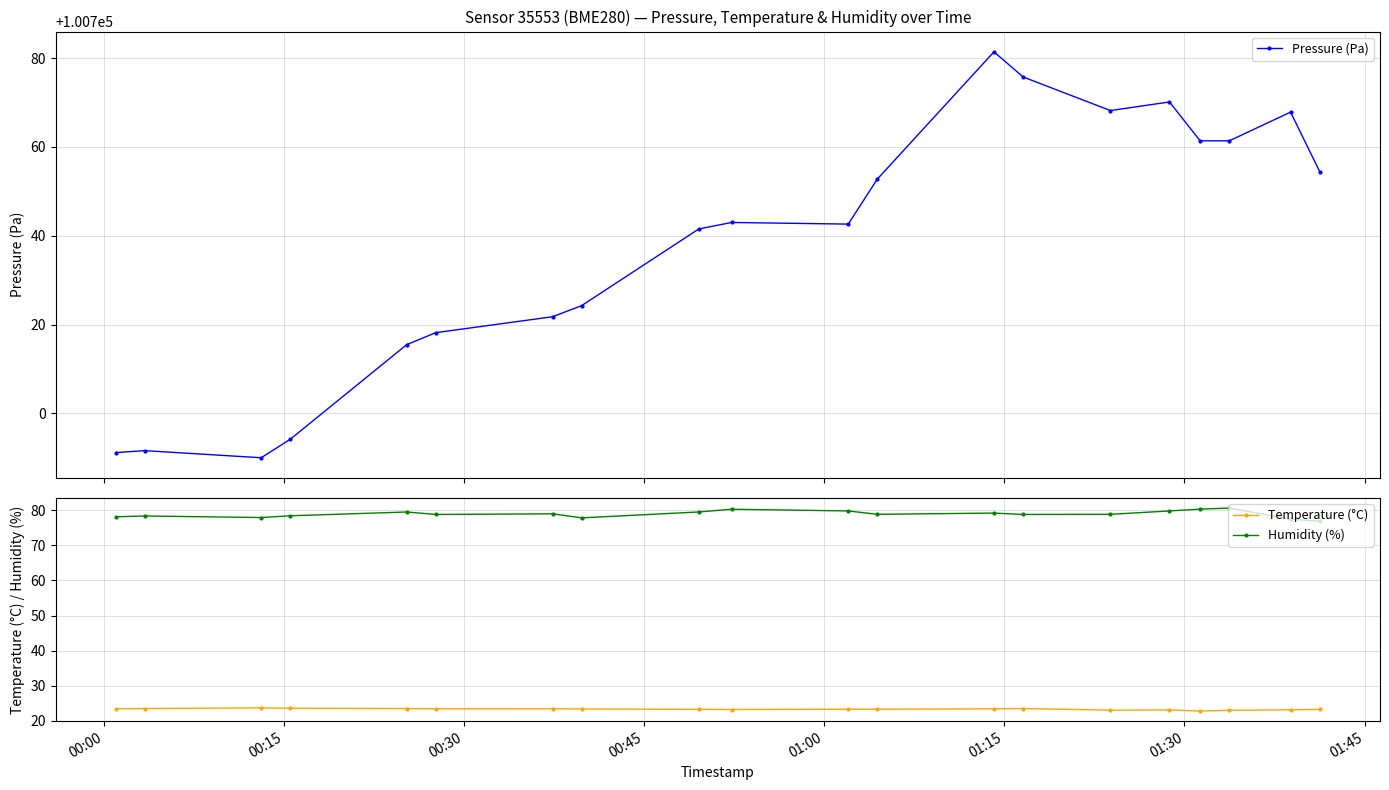

What is the value of the Humidity (%) point at the 18th from the left?

80.6